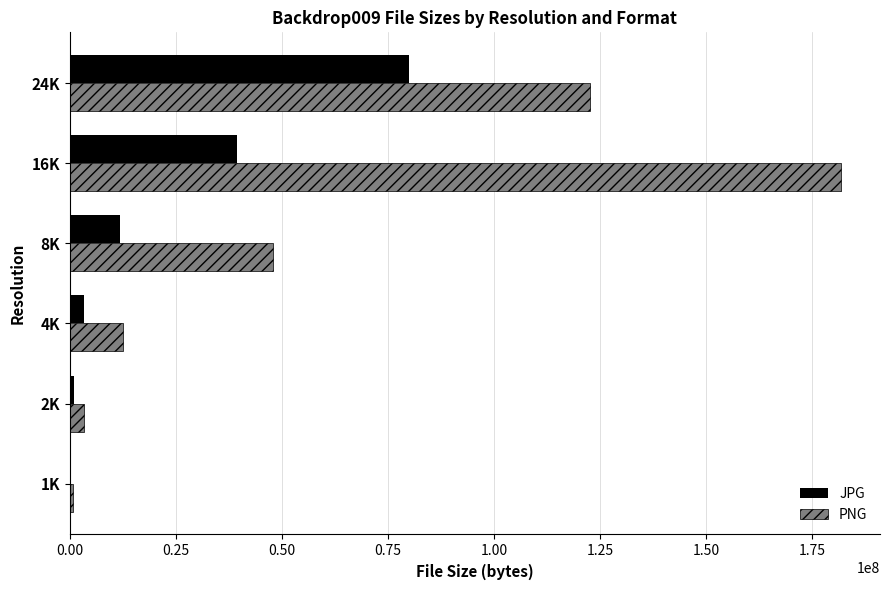

At which category does the chart reach its peak across all series?

16K